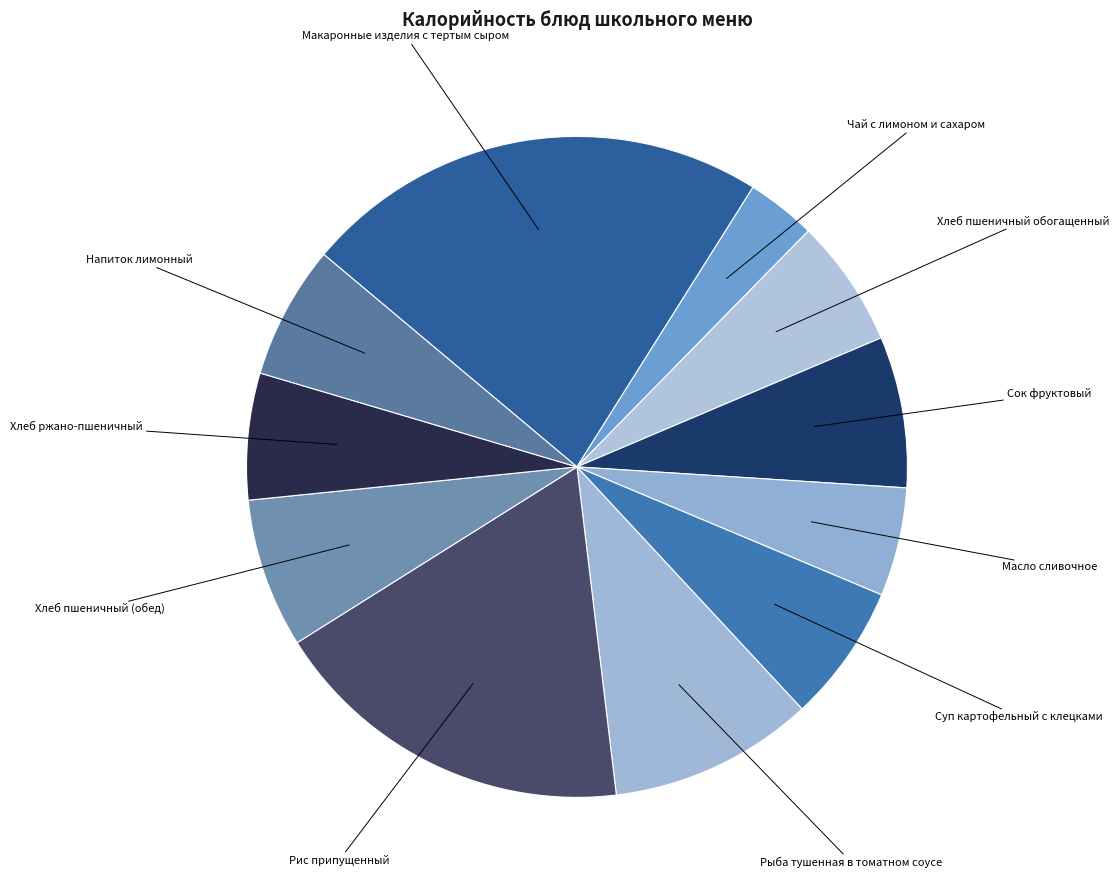

Is there any slice that represents more than half of the pie?

No